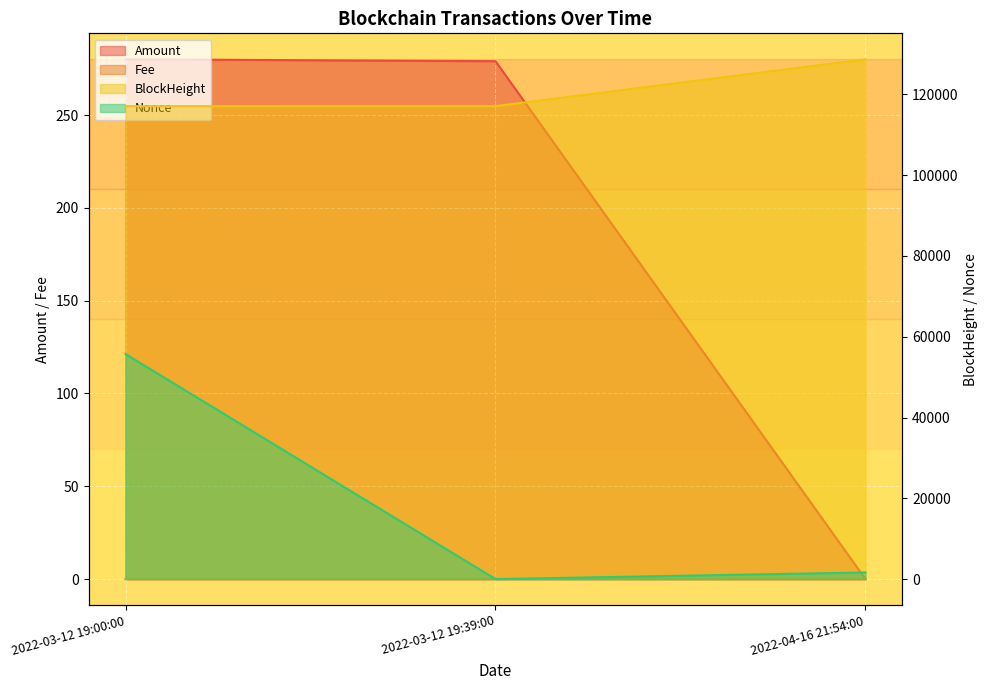

At which label does Amount reach its minimum?

2022-04-16 21:54:00